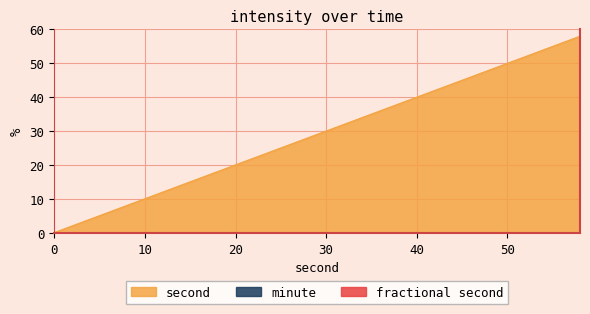

How many distinct data groups are displayed?

3